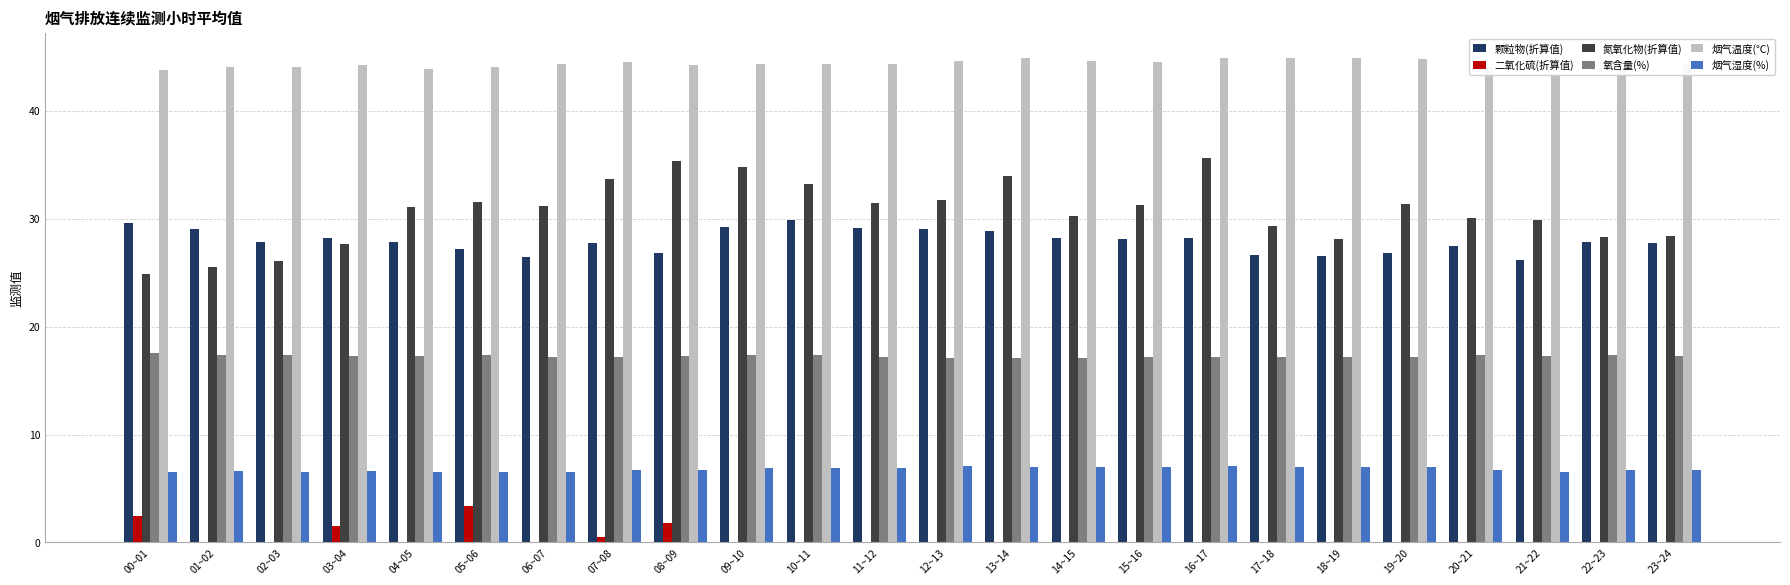

What are all the series names shown in the legend?

颗粒物(折算值), 二氧化硫(折算值), 氮氧化物(折算值), 氧含量(%), 烟气温度(℃), 烟气湿度(%)